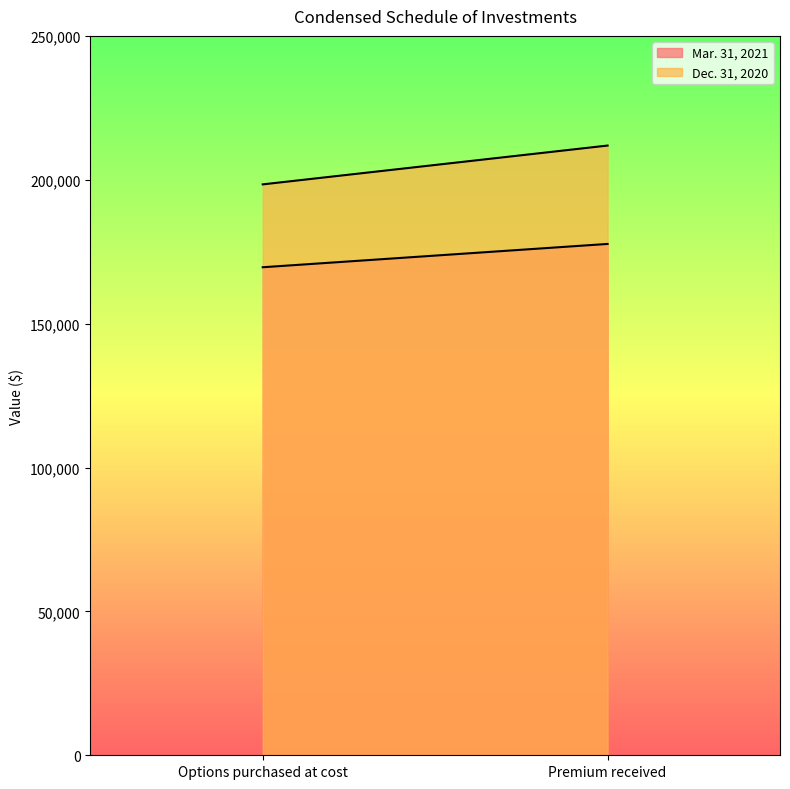

What is the average value of the Dec. 31, 2020 series?

205144